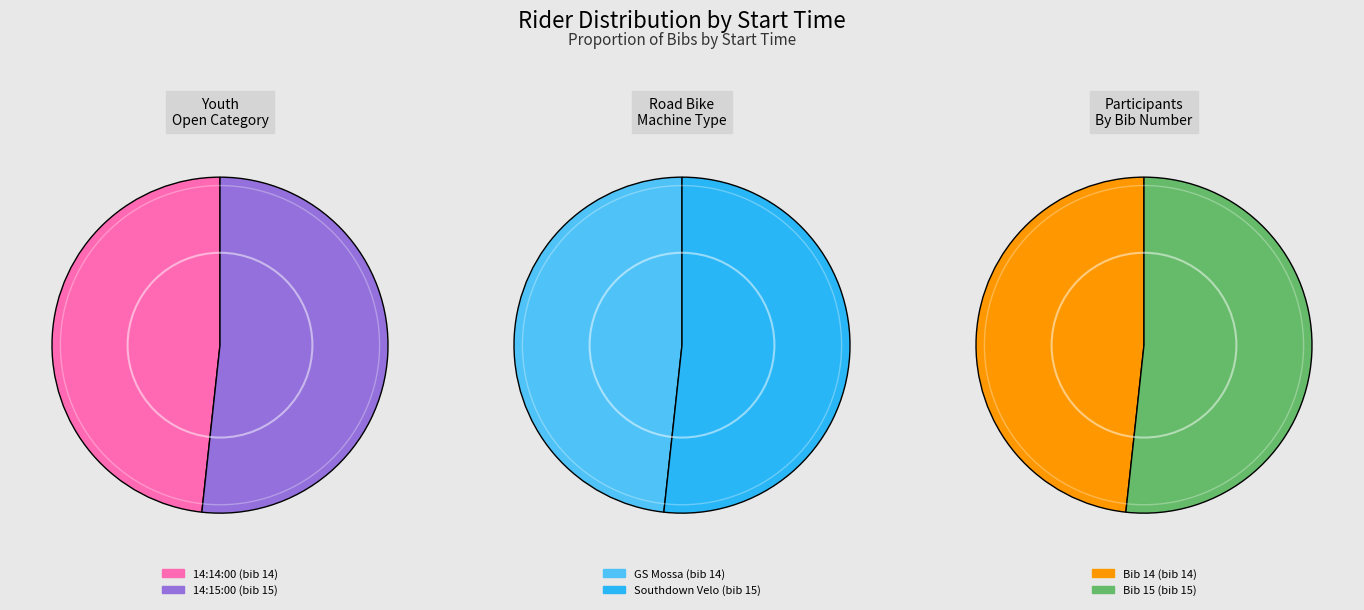

What is the smallest slice in the pie chart?

14:14:00